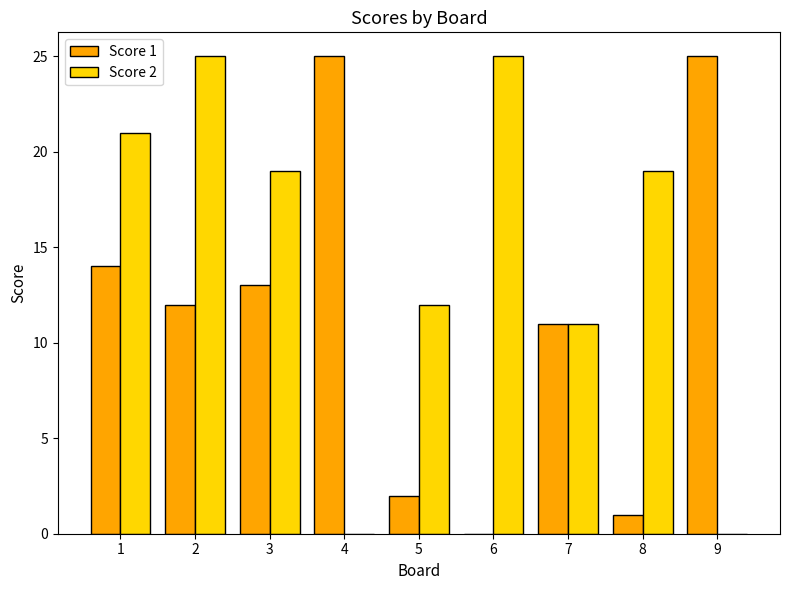

The value of Score 2 at 1 is 8. True or false?

False